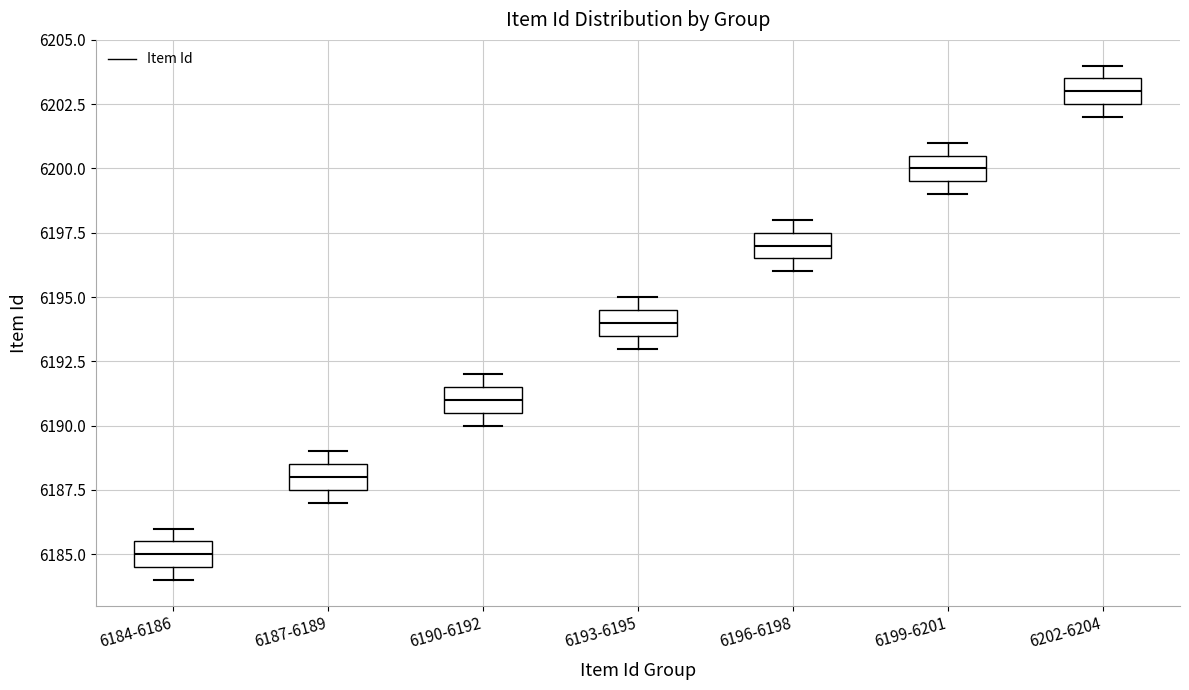

Reading left to right, read every box against the y-axis: the position of its median line, the range the box covers, and the ends of its whiskers. The values are not printed on the chart, so give them approximately, as read against the axis.

6184-6186: median 6185.0, box 6184.5 to 6185.5, whiskers 6184.0 to 6186.0
6187-6189: median 6188.0, box 6187.5 to 6188.5, whiskers 6187.0 to 6189.0
6190-6192: median 6191.0, box 6190.5 to 6191.5, whiskers 6190.0 to 6192.0
6193-6195: median 6194.0, box 6193.5 to 6194.5, whiskers 6193.0 to 6195.0
6196-6198: median 6197.0, box 6196.5 to 6197.5, whiskers 6196.0 to 6198.0
6199-6201: median 6200.0, box 6199.5 to 6200.5, whiskers 6199.0 to 6201.0
6202-6204: median 6203.0, box 6202.5 to 6203.5, whiskers 6202.0 to 6204.0